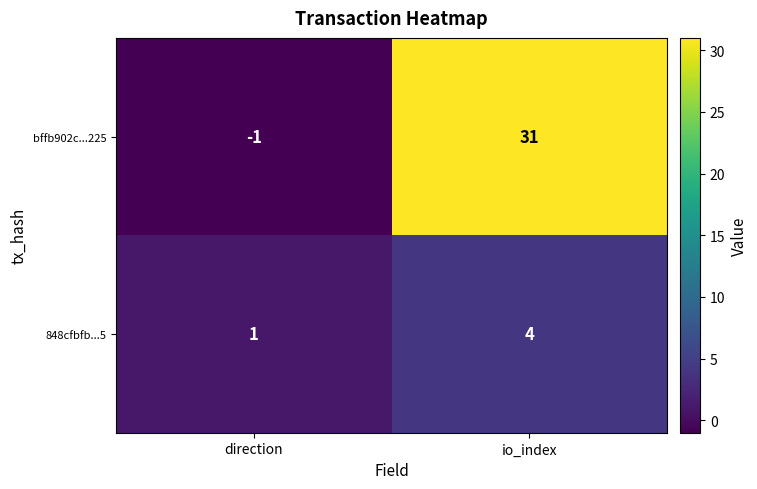

How many data points does each series have?

2